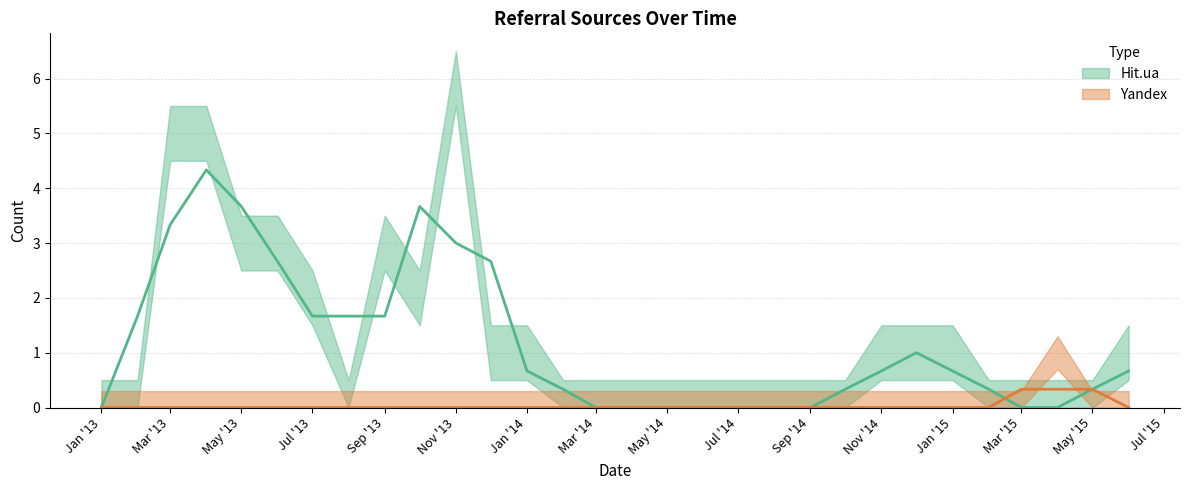

How many categories are shown in the chart?

30